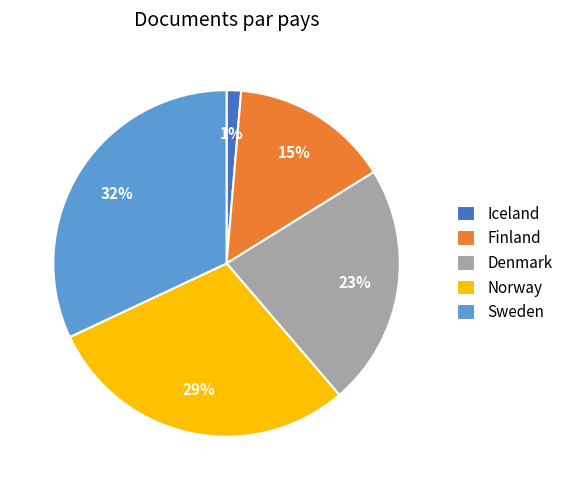

To the nearest percent, what is the combined percentage of Iceland and Sweden?

33%